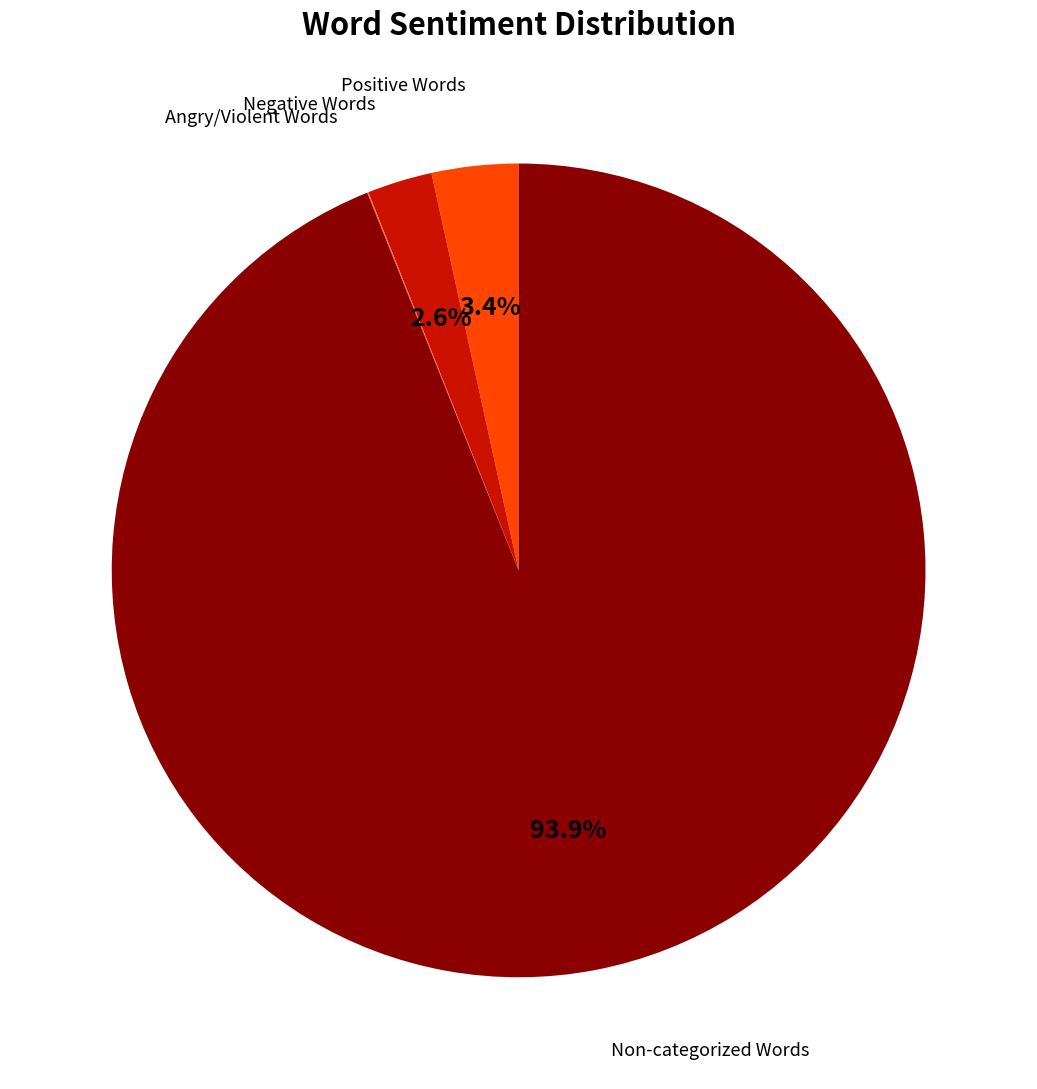

How many segments does this pie chart have?

4